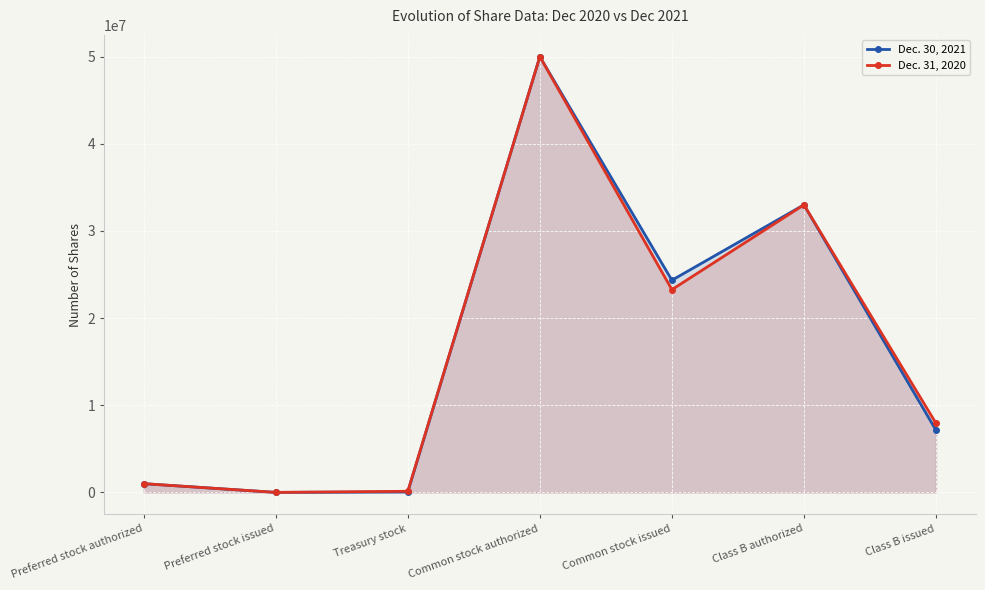

What is the label of the 5th point from the right?

Treasury stock